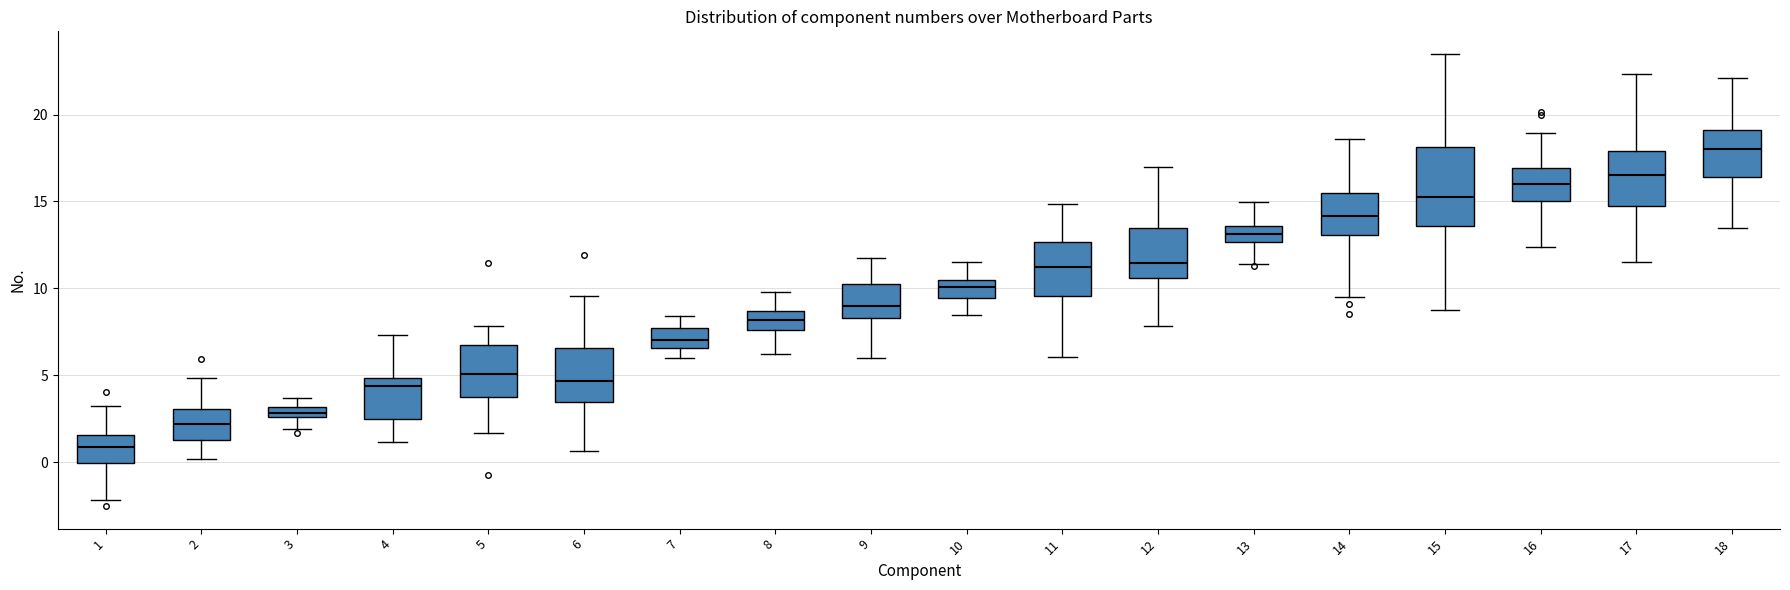

Where does the lower whisker of the box at x = 17 end on the y-axis? The values are not printed on the chart, so give them approximately, as read against the axis.

11.5